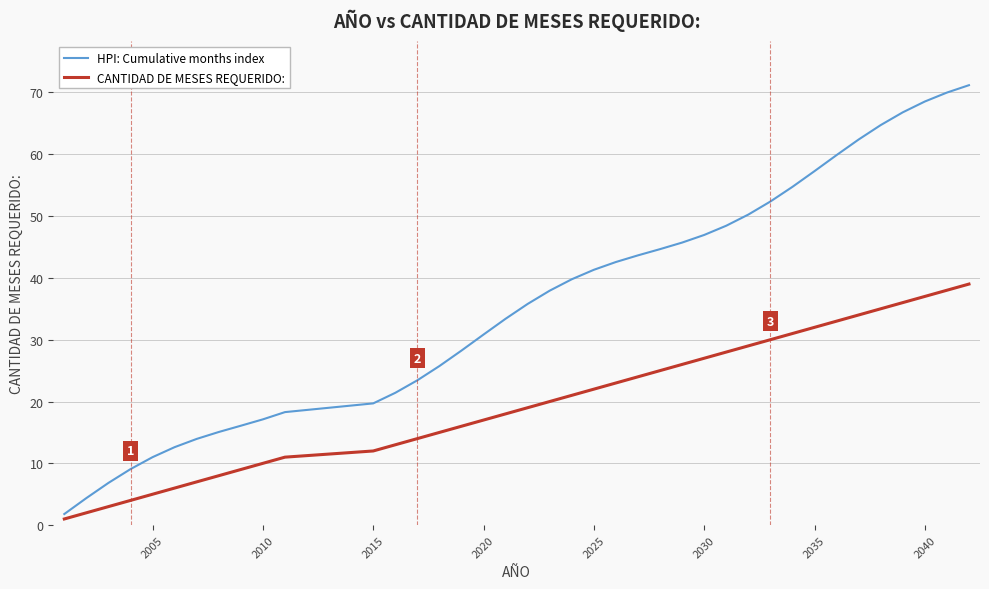

Which series has the largest total across all categories?

HPI: Cumulative months index